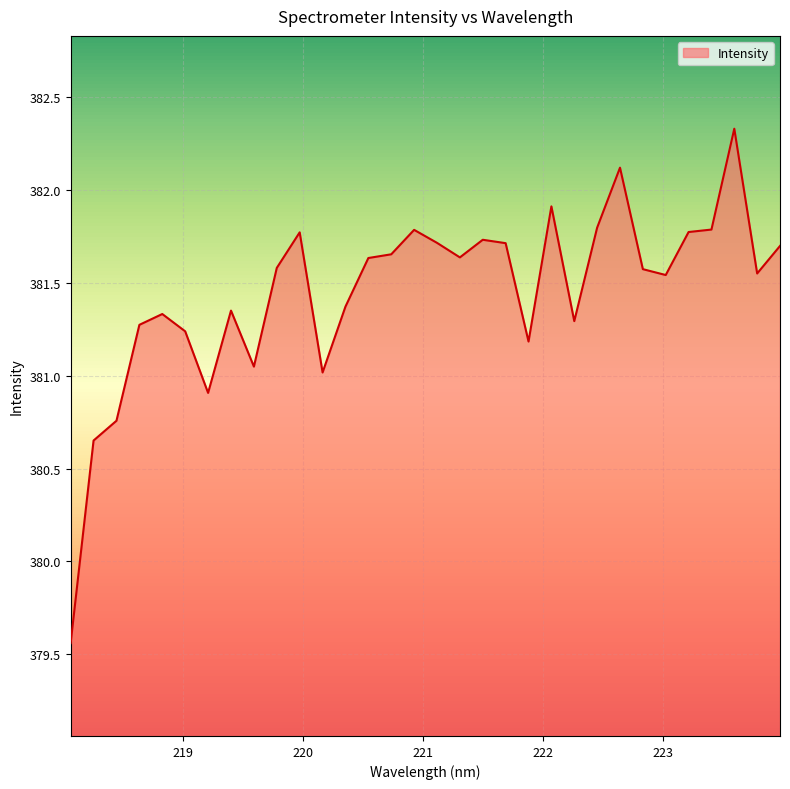

What is the maximum value shown in the chart?

382.3